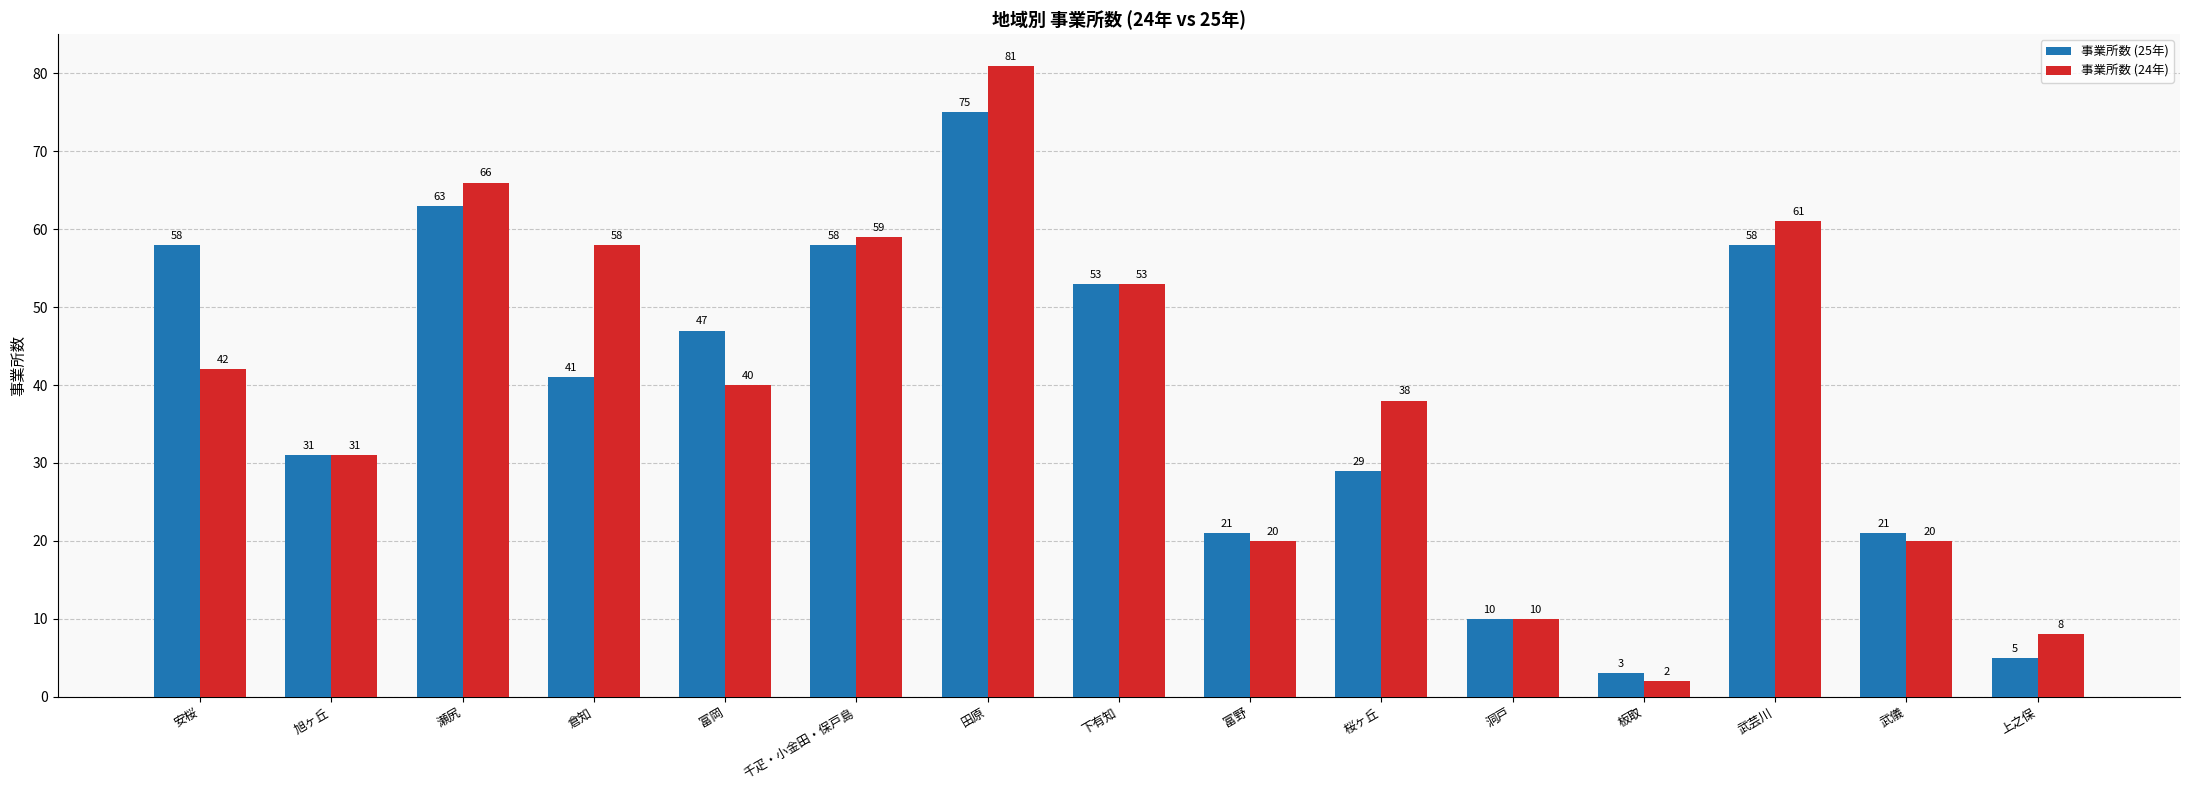

Which series changed the most between 旭ヶ丘 and 武芸川?

事業所数 (24年)